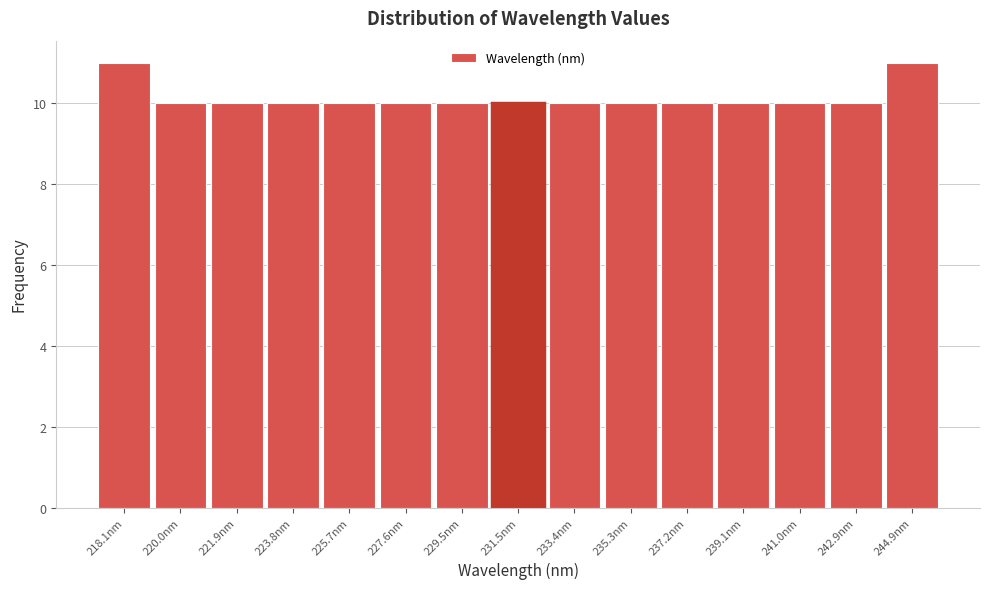

Reading left to right, extract all data points from this chart.

11	10	10	10	10	10	10	10	10	10	10	10	10	10	11